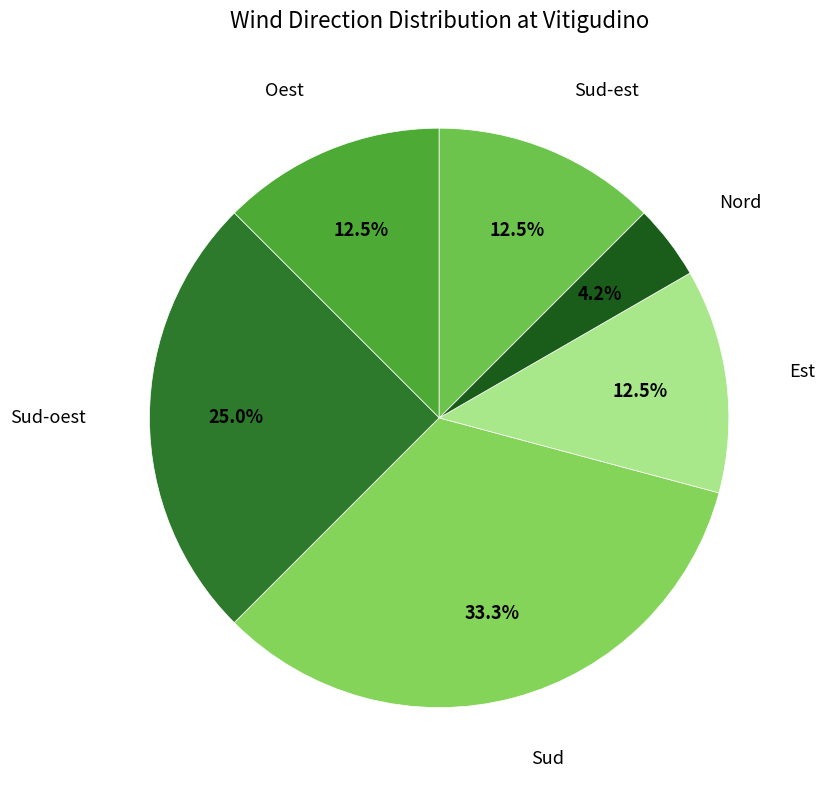

Count the number of slices in the pie.

6